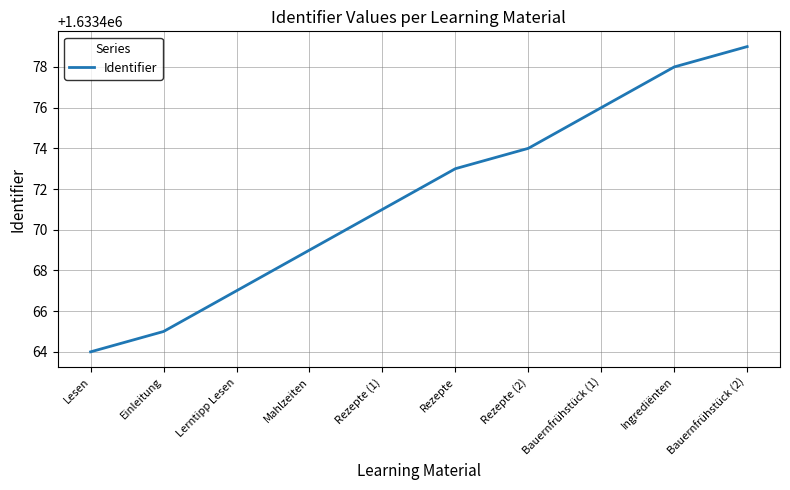

At which category does the chart reach its minimum across all series?

Lesen